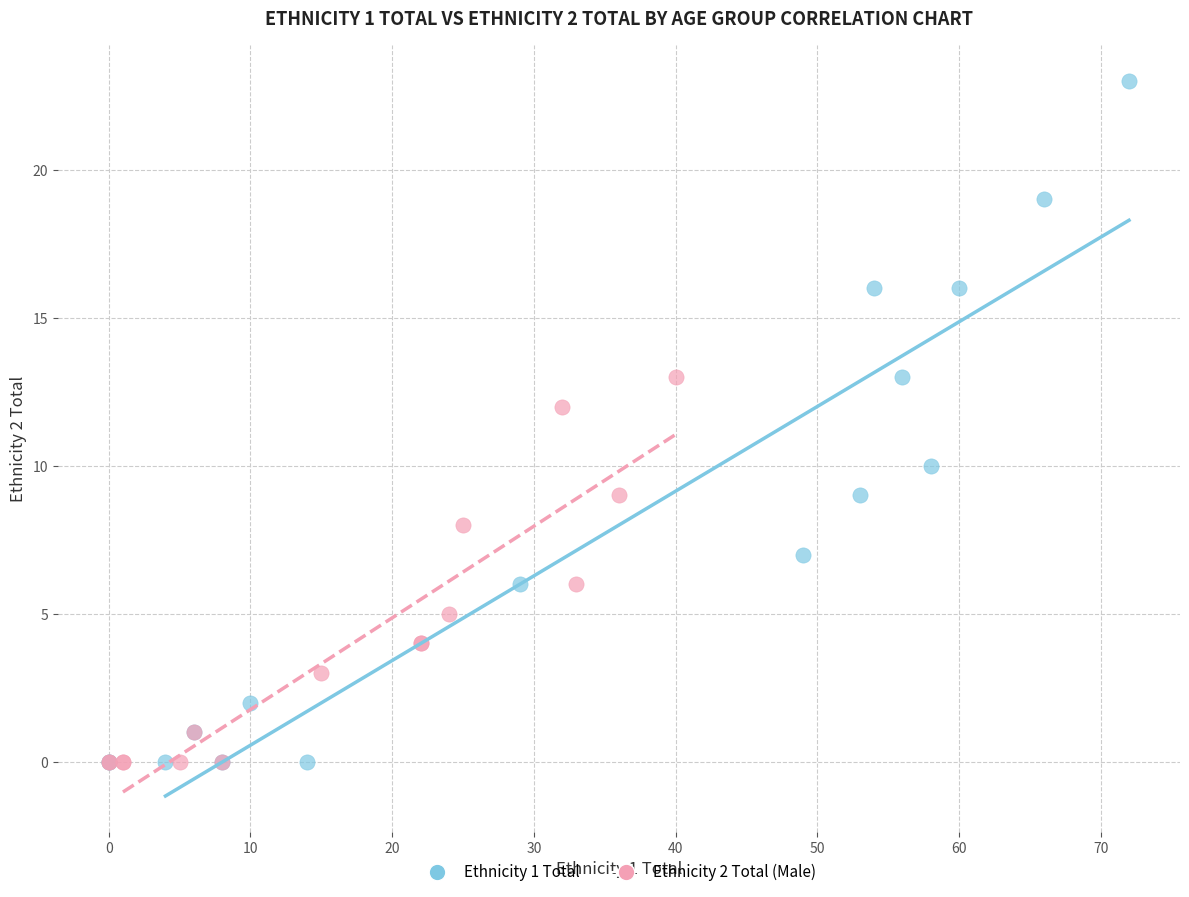

Which series reaches the maximum Y coordinate?

Ethnicity 1 Total